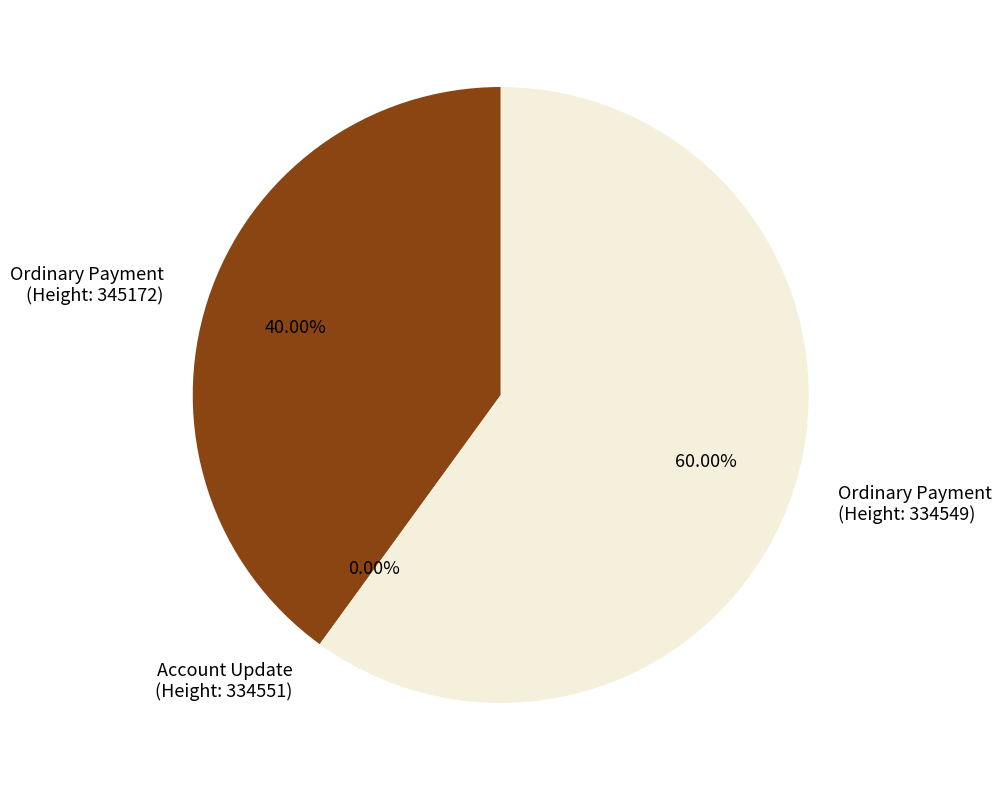

Is there a majority slice in this chart?

Yes